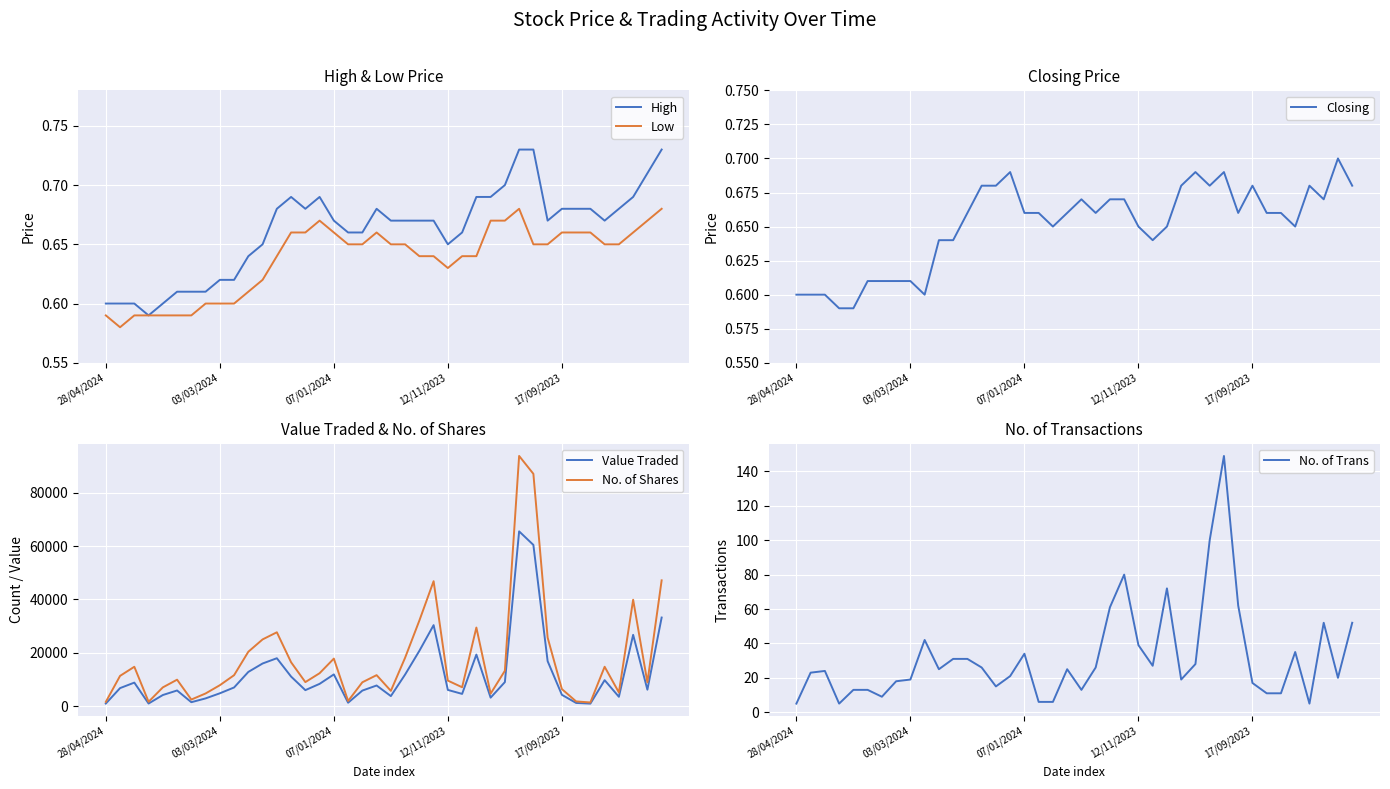

In Closing, how many points are lower than both neighbors (excluding endpoints)?

8